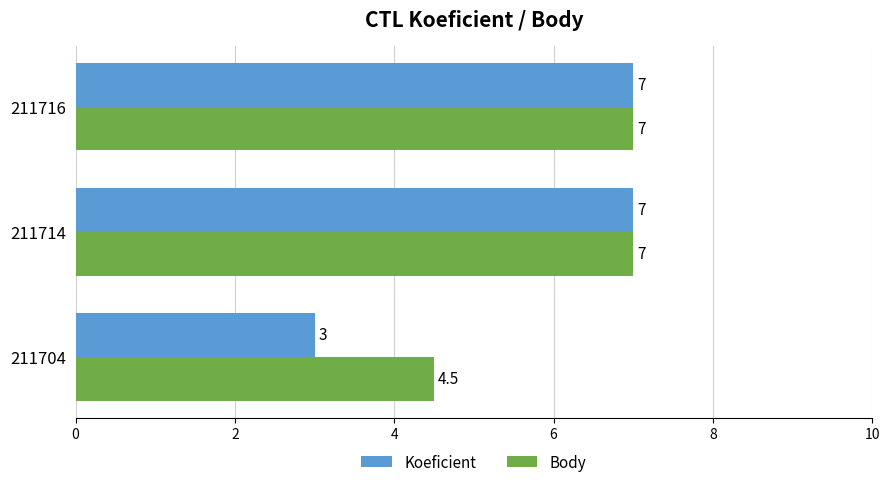

How many values in the Body series are below 7?

1